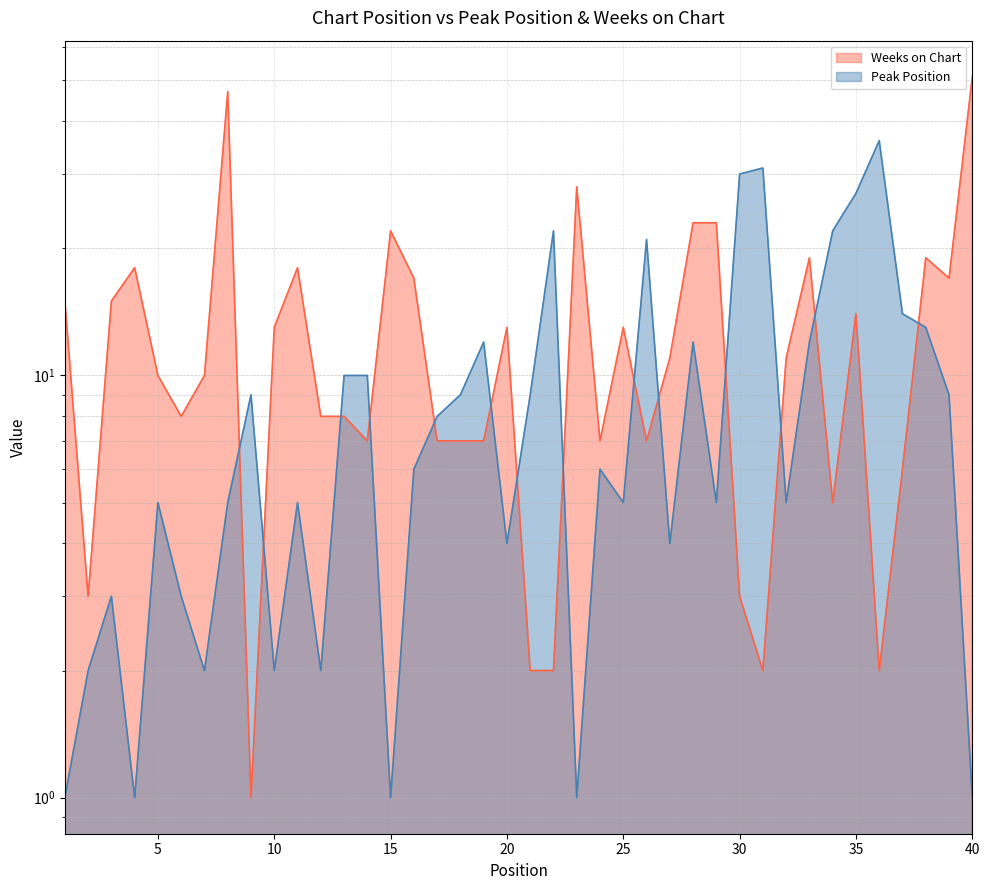

Is it true that Peak Position equals 1 at 10?

False